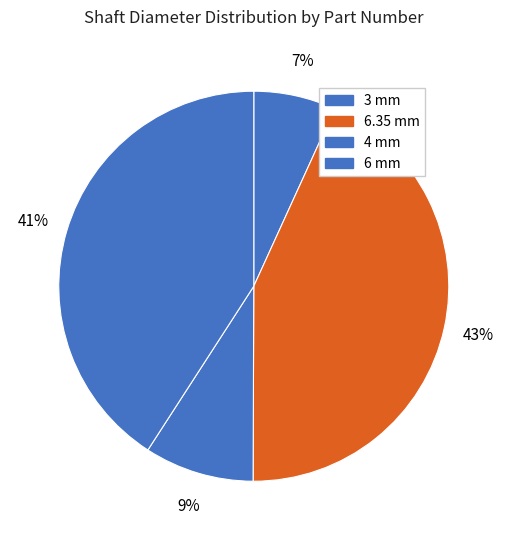

How many segments does this pie chart have?

4